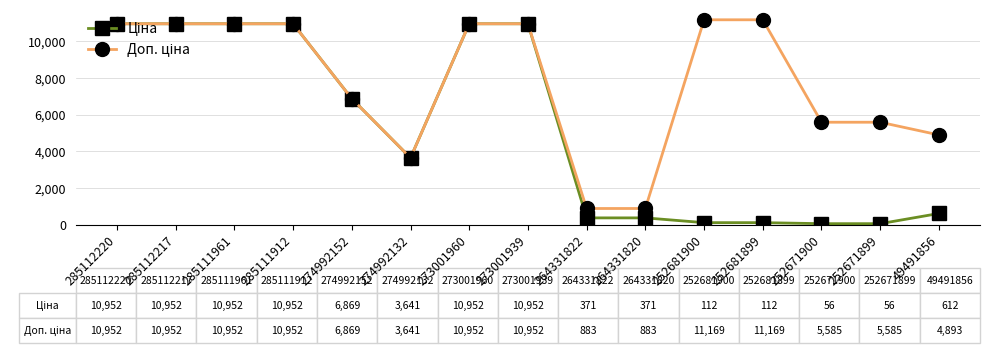

Count the number of data series in this chart.

2